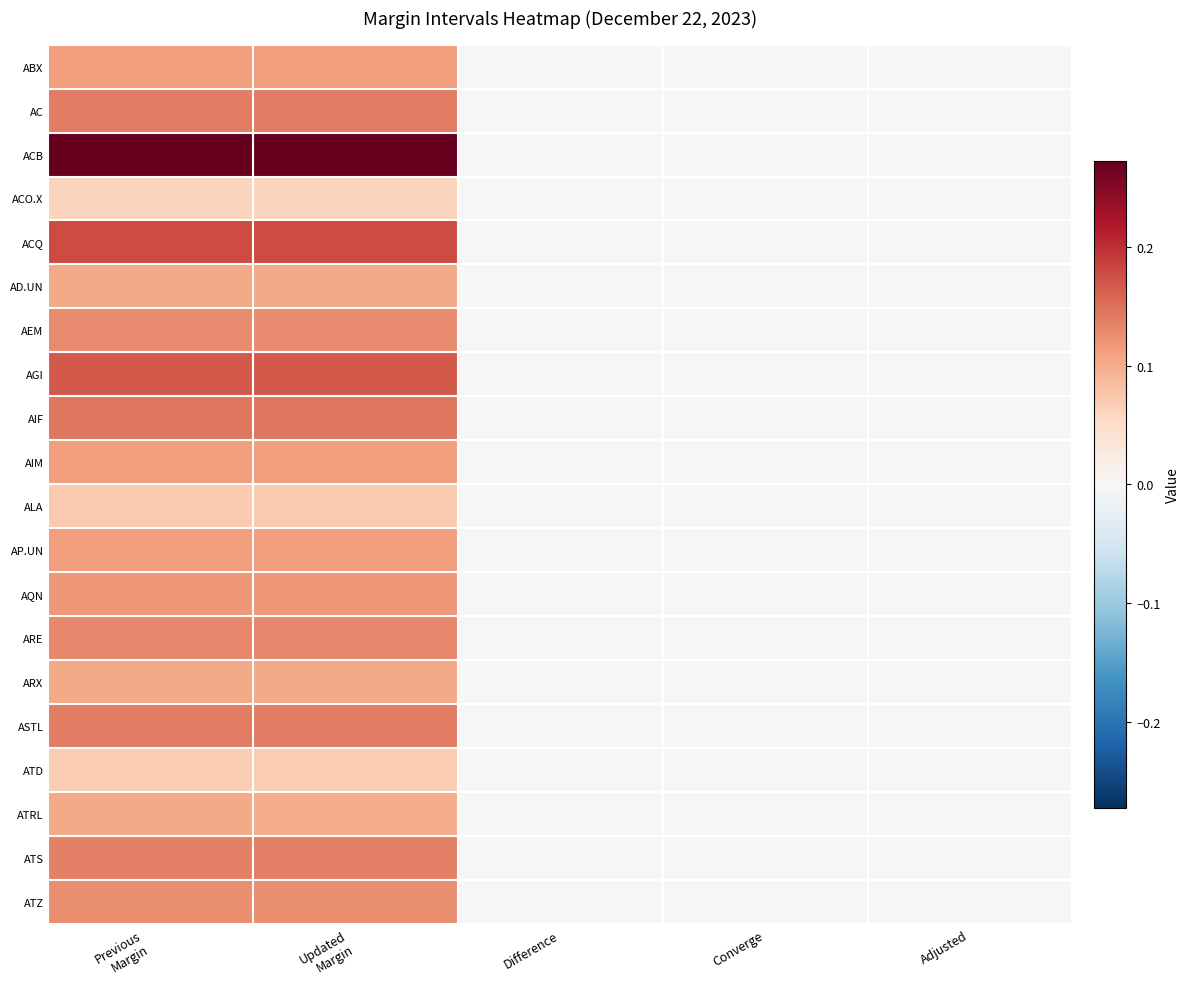

Reading right to left, transcribe all the data shown in this chart.

ABX: Adjusted=0.0	Converge=0.0	Difference=-0.0	Updated
Margin=0.1	Previous
Margin=0.1
AC: Adjusted=0.0	Converge=0.0	Difference=0.0	Updated
Margin=0.1	Previous
Margin=0.1
ACB: Adjusted=0.0	Converge=0.0	Difference=-0.0	Updated
Margin=0.3	Previous
Margin=0.3
ACO.X: Adjusted=0.0	Converge=0.0	Difference=-0.0	Updated
Margin=0.1	Previous
Margin=0.1
ACQ: Adjusted=0.0	Converge=0.0	Difference=-0.0	Updated
Margin=0.2	Previous
Margin=0.2
AD.UN: Adjusted=0.0	Converge=0.0	Difference=0.0	Updated
Margin=0.1	Previous
Margin=0.1
AEM: Adjusted=0.0	Converge=0.0	Difference=0.0	Updated
Margin=0.1	Previous
Margin=0.1
AGI: Adjusted=0.0	Converge=0.0	Difference=0.0	Updated
Margin=0.2	Previous
Margin=0.2
AIF: Adjusted=0.0	Converge=0.0	Difference=-0.0	Updated
Margin=0.1	Previous
Margin=0.1
AIM: Adjusted=0.0	Converge=0.0	Difference=0.0	Updated
Margin=0.1	Previous
Margin=0.1
ALA: Adjusted=0.0	Converge=0.0	Difference=-0.0	Updated
Margin=0.1	Previous
Margin=0.1
AP.UN: Adjusted=0.0	Converge=0.0	Difference=0.0	Updated
Margin=0.1	Previous
Margin=0.1
AQN: Adjusted=0.0	Converge=0.0	Difference=0.0	Updated
Margin=0.1	Previous
Margin=0.1
ARE: Adjusted=0.0	Converge=0.0	Difference=-0.0	Updated
Margin=0.1	Previous
Margin=0.1
ARX: Adjusted=0.0	Converge=0.0	Difference=0.0	Updated
Margin=0.1	Previous
Margin=0.1
ASTL: Adjusted=0.0	Converge=0.0	Difference=-0.0	Updated
Margin=0.1	Previous
Margin=0.1
ATD: Adjusted=0.0	Converge=0.0	Difference=-0.0	Updated
Margin=0.1	Previous
Margin=0.1
ATRL: Adjusted=0.0	Converge=0.0	Difference=-0.0	Updated
Margin=0.1	Previous
Margin=0.1
ATS: Adjusted=0.0	Converge=0.0	Difference=0.0	Updated
Margin=0.1	Previous
Margin=0.1
ATZ: Adjusted=0.0	Converge=0.0	Difference=0.0	Updated
Margin=0.1	Previous
Margin=0.1